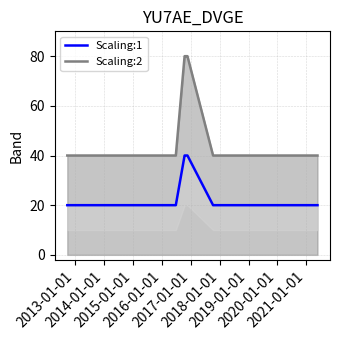

True or false: Scaling:1 and Scaling:2 intersect in this chart.

False